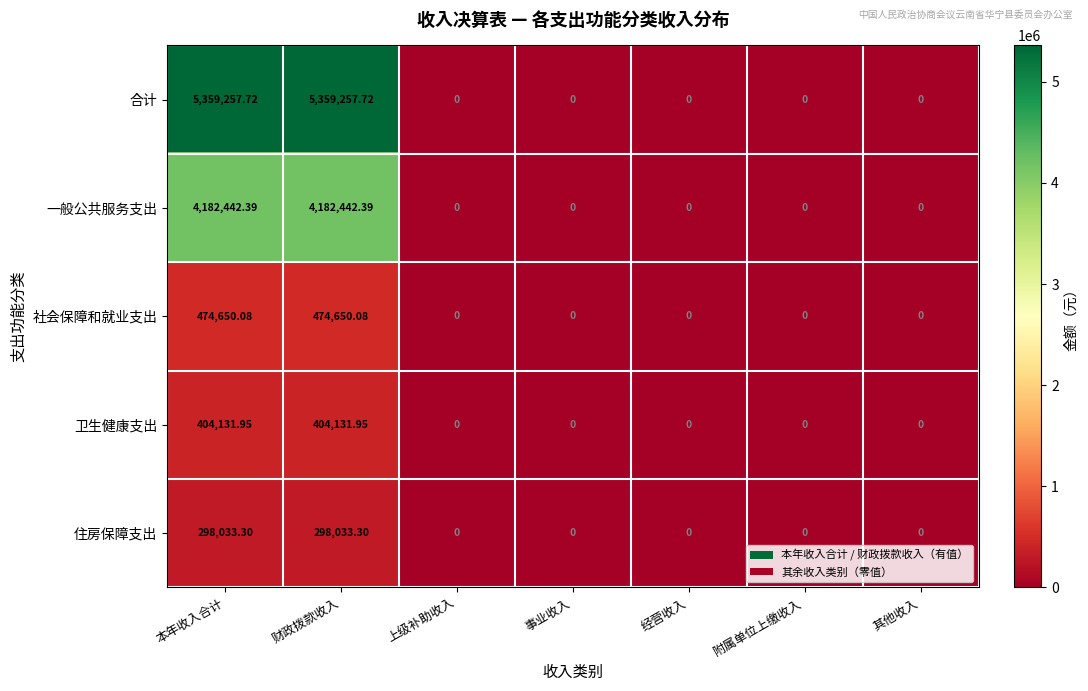

How many series are shown in this chart?

5